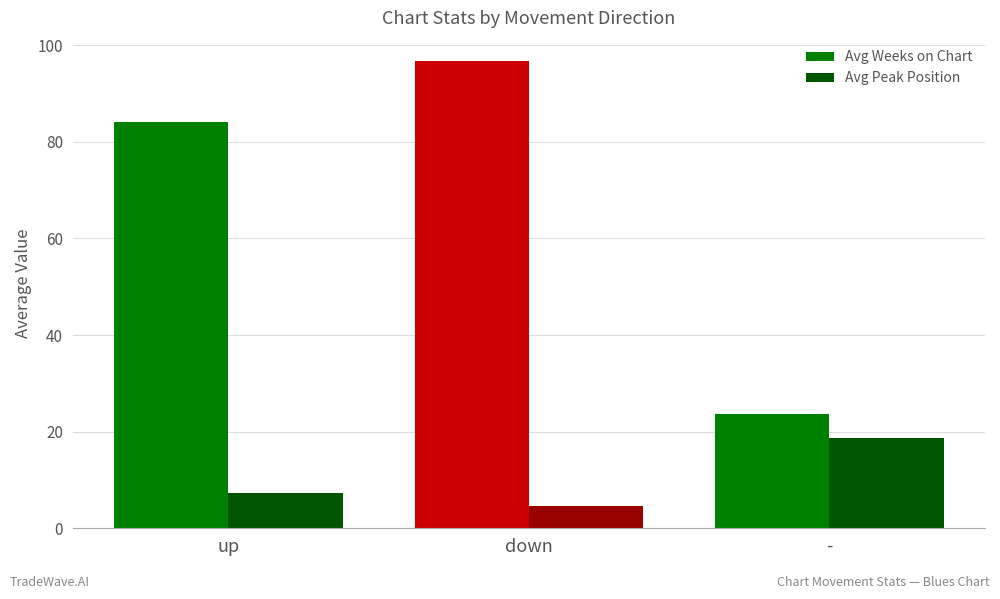

Reading left to right, what are all the values shown in this chart?

Avg Weeks on Chart: up=84.2	down=96.7	-=23.7
Avg Peak Position: up=7.3	down=4.6	-=18.7